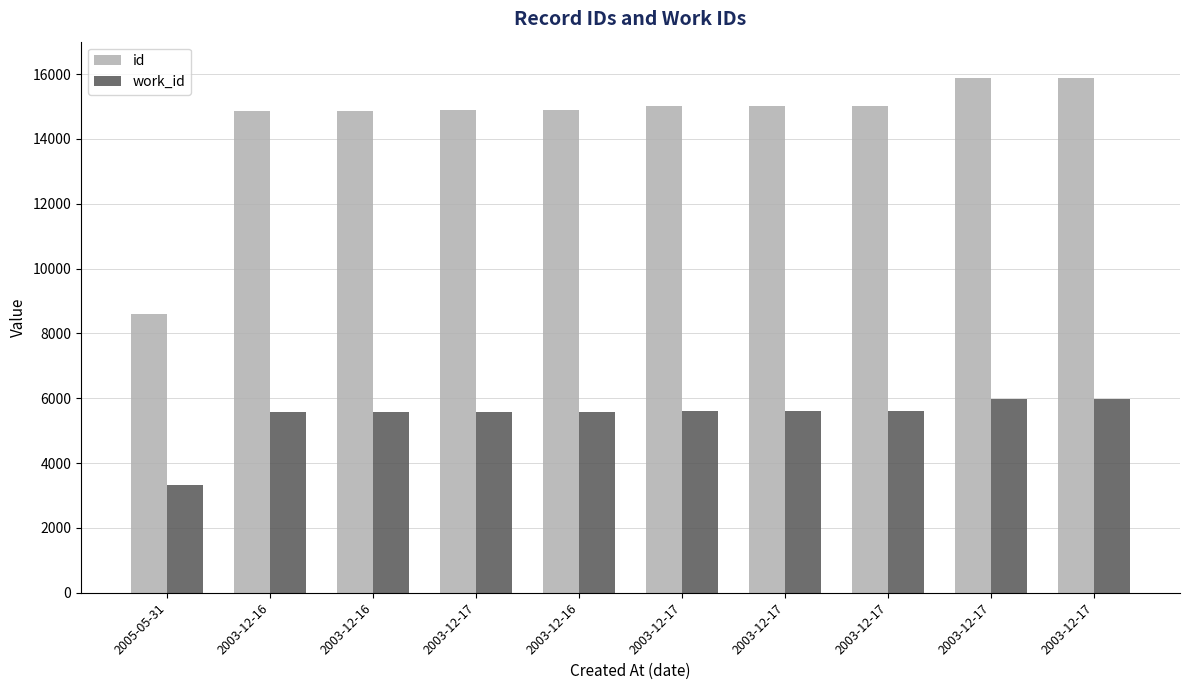

True or false: work_id has a value of 7554 at 2003-12-17.

False